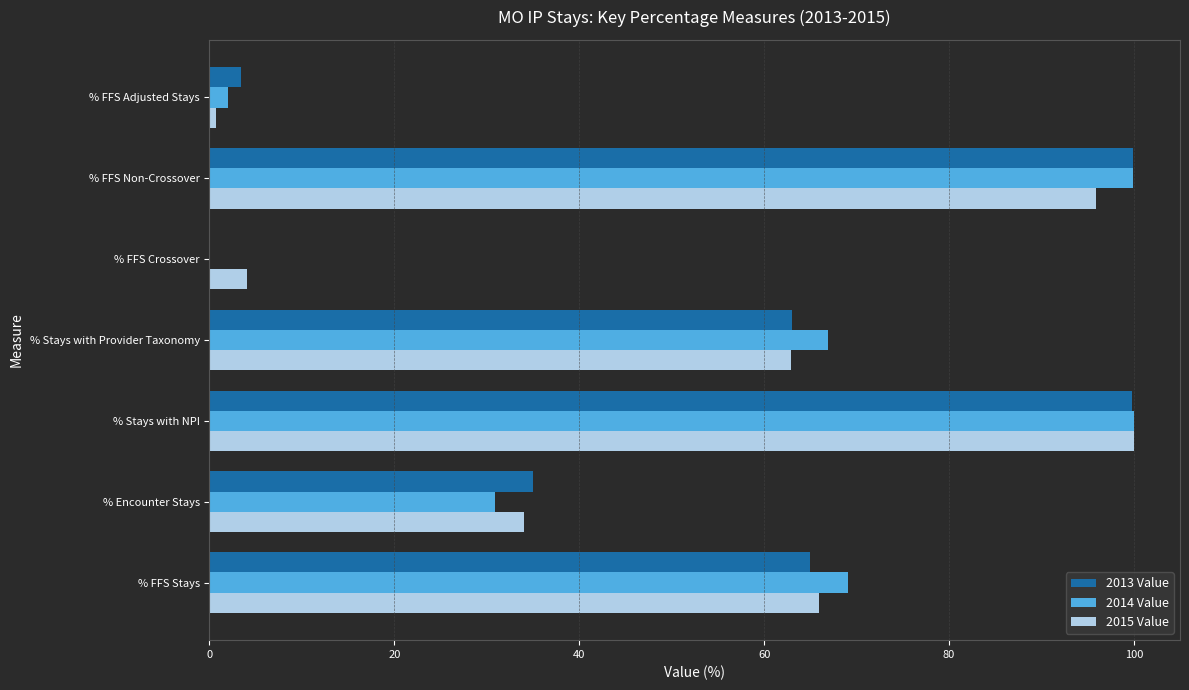

True or false: 2013 Value has a value of 93.6 at % Stays with Provider Taxonomy.

False